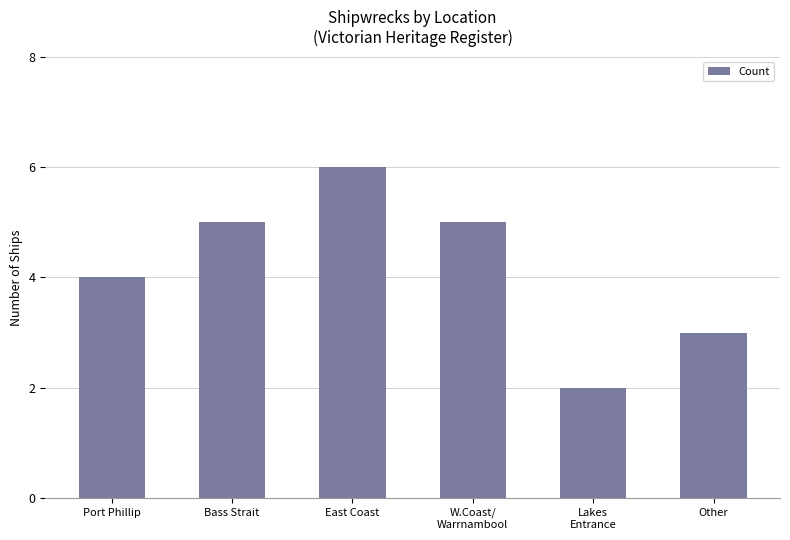

Reading left to right, what are all the values shown in this chart?

4	5	6	5	2	3